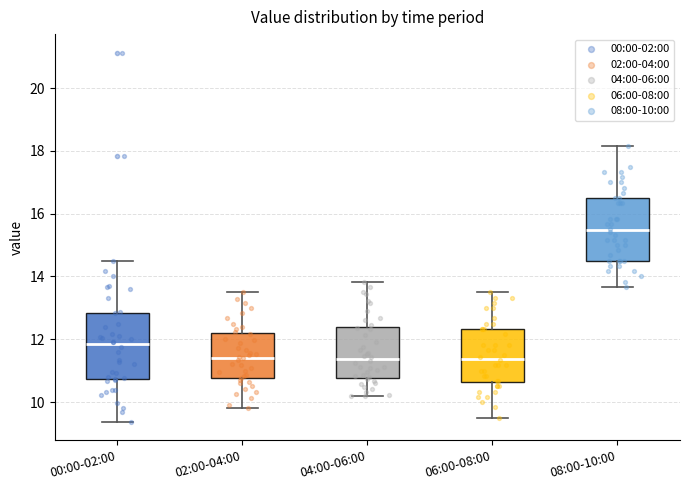

Where is the upper edge of the box for 04:00-06:00 on the y-axis? The values are not printed on the chart, so give them approximately, as read against the axis.

12.4